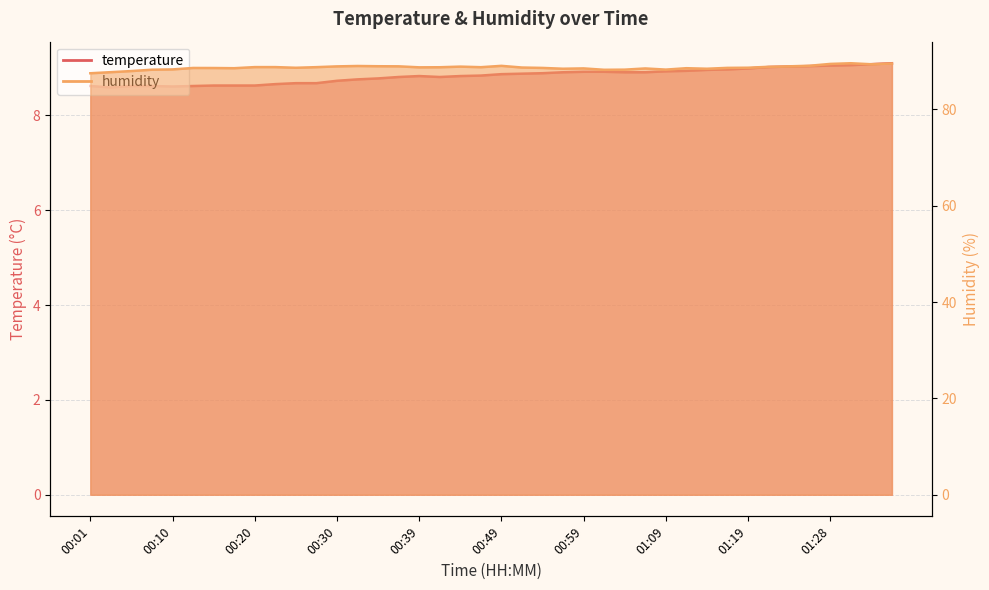

What is the sum of all humidity values?

3546.9